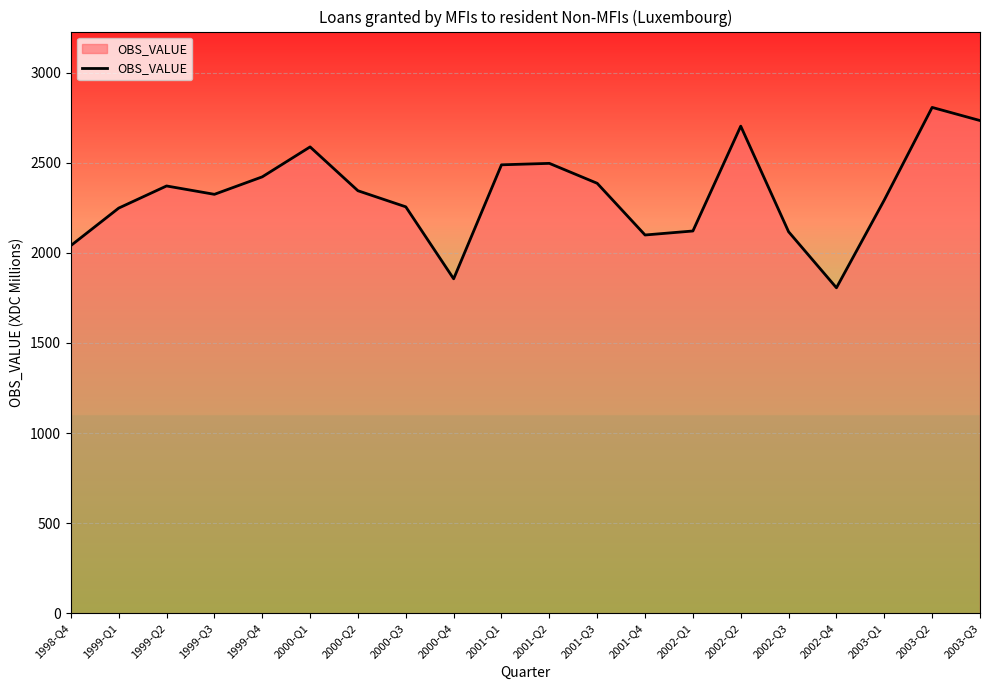

Is it true that the value at 2000-Q1 is 953.1?

False